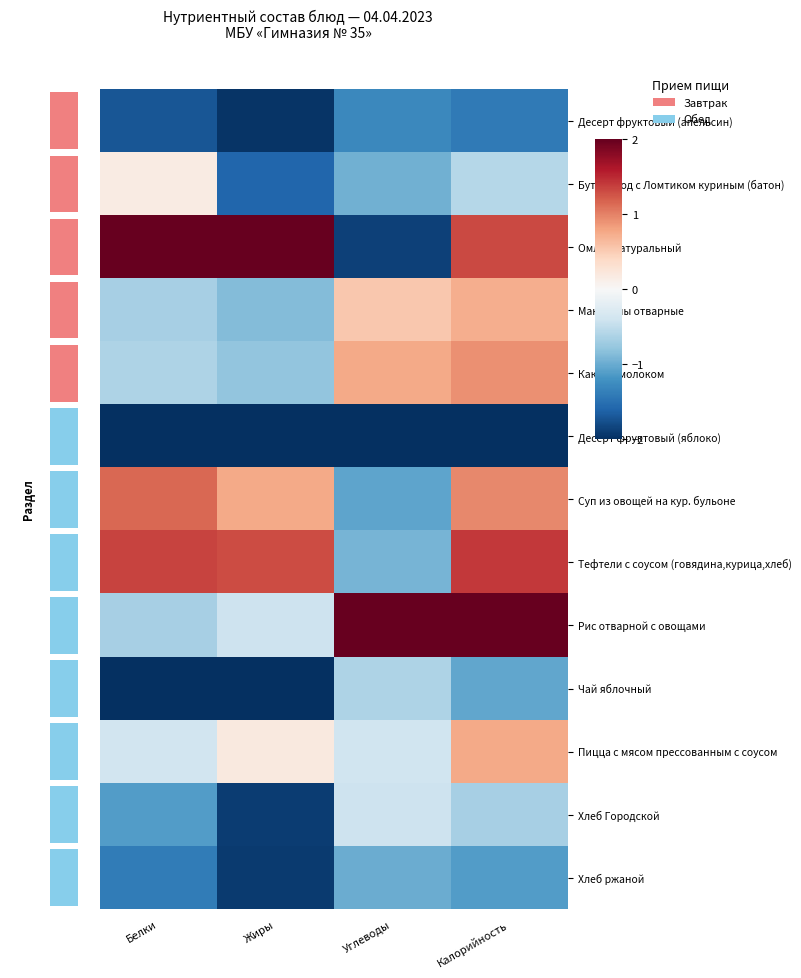

What is the total value across all series at Углеводы?

-7.2